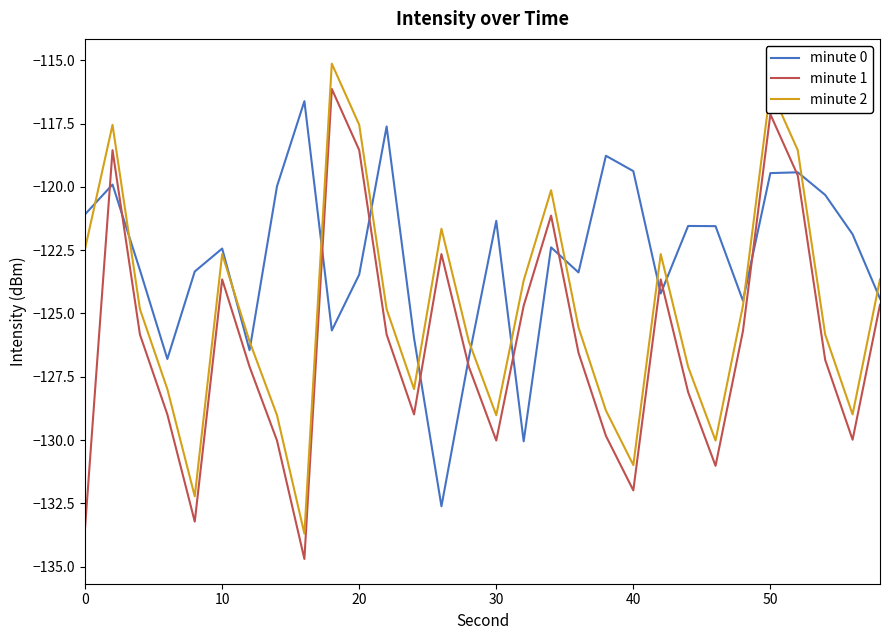

List the series in order of their overall mean, lowest first.

minute 1, minute 2, minute 0